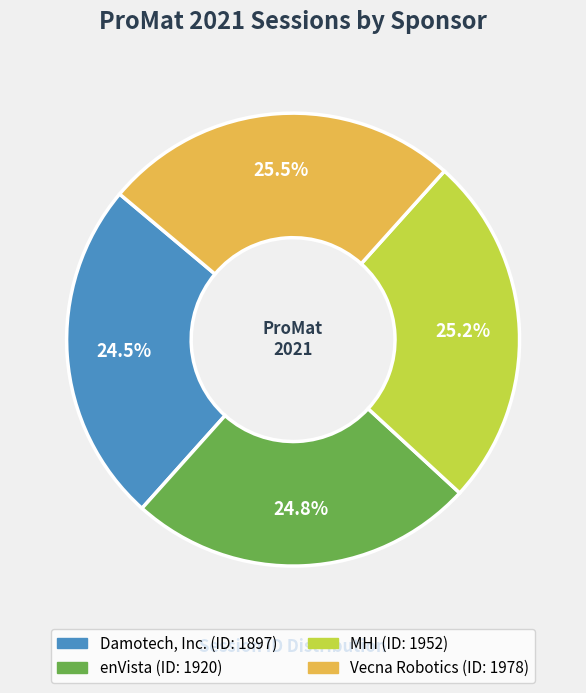

What is the total percentage of Vecna Robotics and Damotech, Inc.?

50.0%